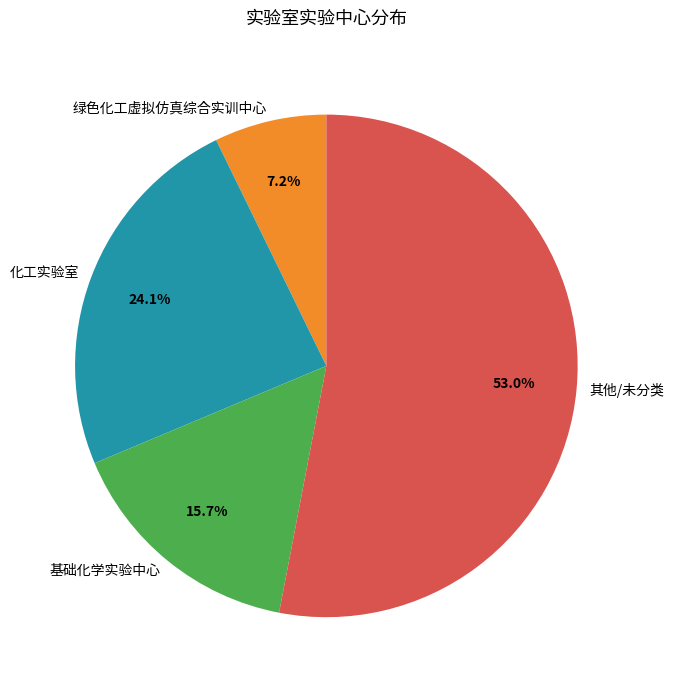

Rank the categories by value from highest to lowest.

其他/未分类, 化工实验室, 基础化学实验中心, 绿色化工虚拟仿真综合实训中心